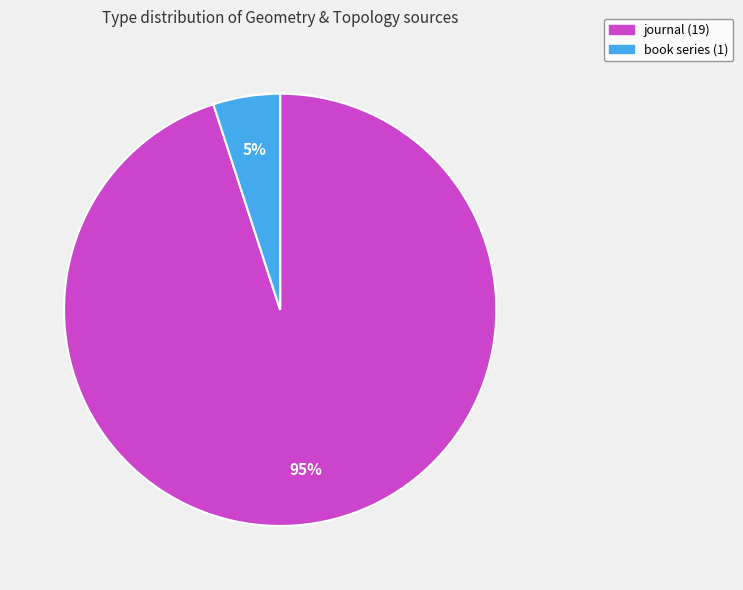

What is the majority slice?

journal